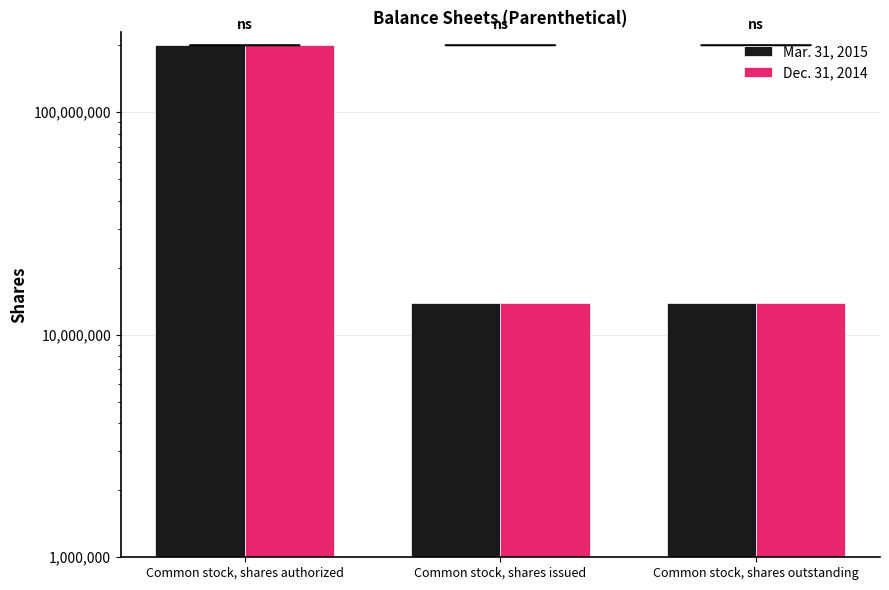

Reading right to left, transcribe all the data shown in this chart.

Mar. 31, 2015: 13933438	13933438	200000000
Dec. 31, 2014: 13933438	13933438	200000000